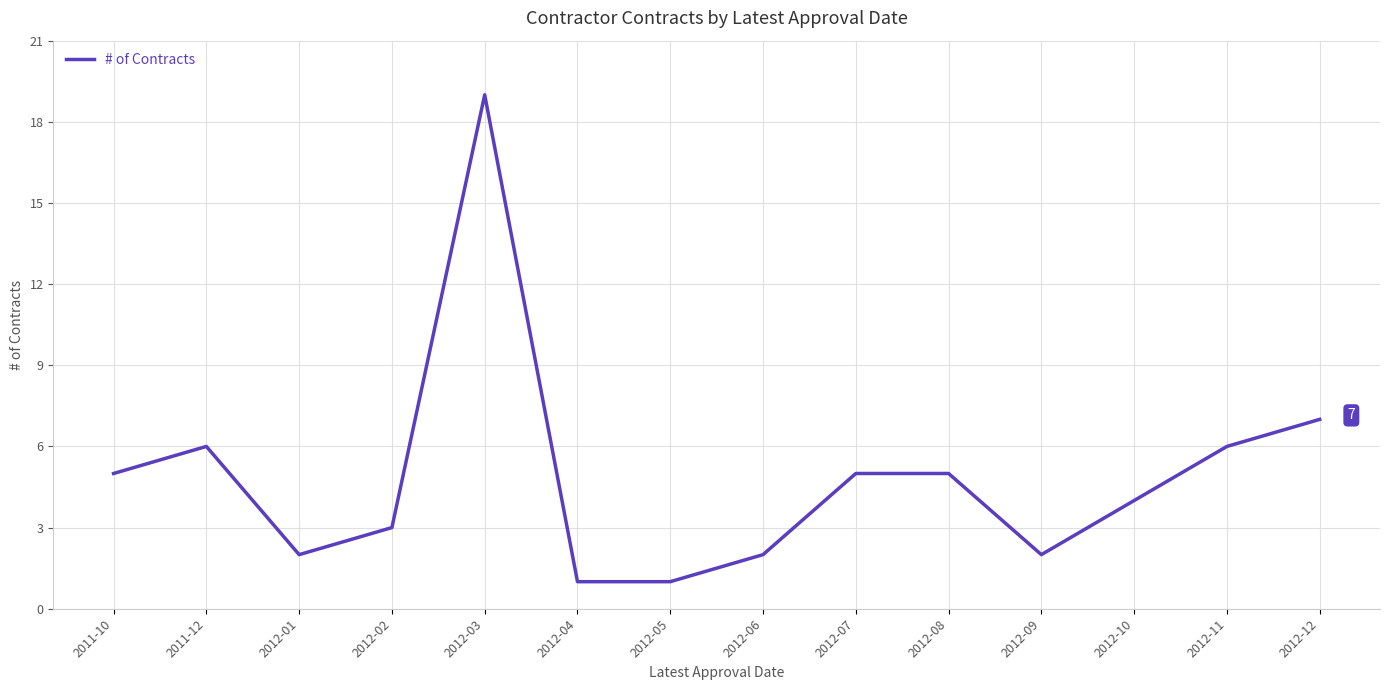

Does the chart display data point markers on the line(s)?

No